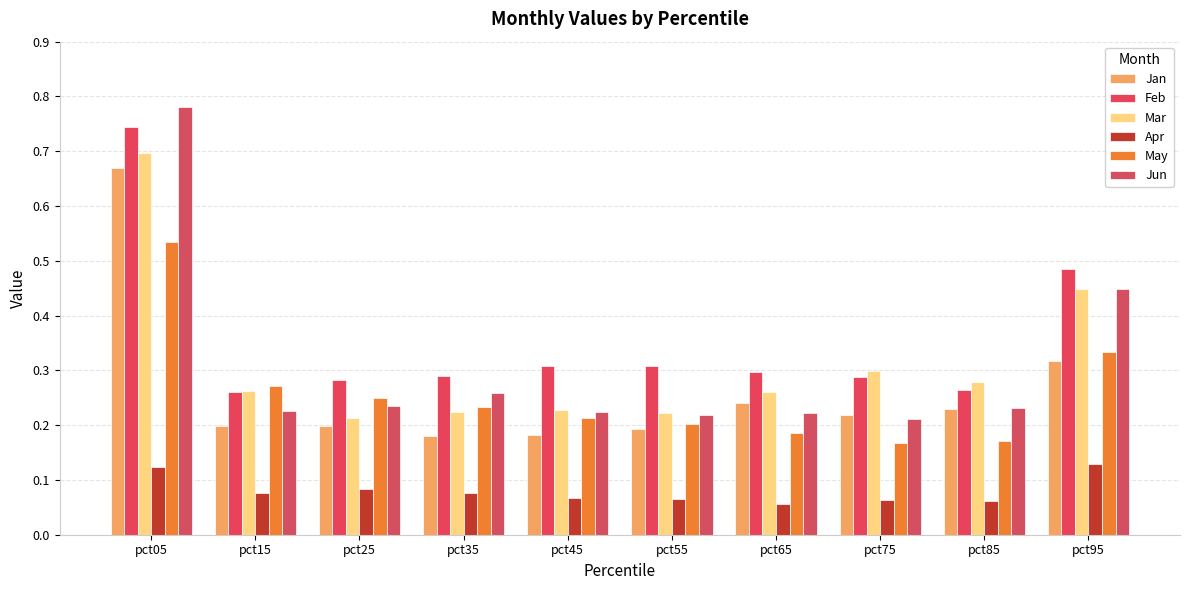

Are the bars horizontal?

No